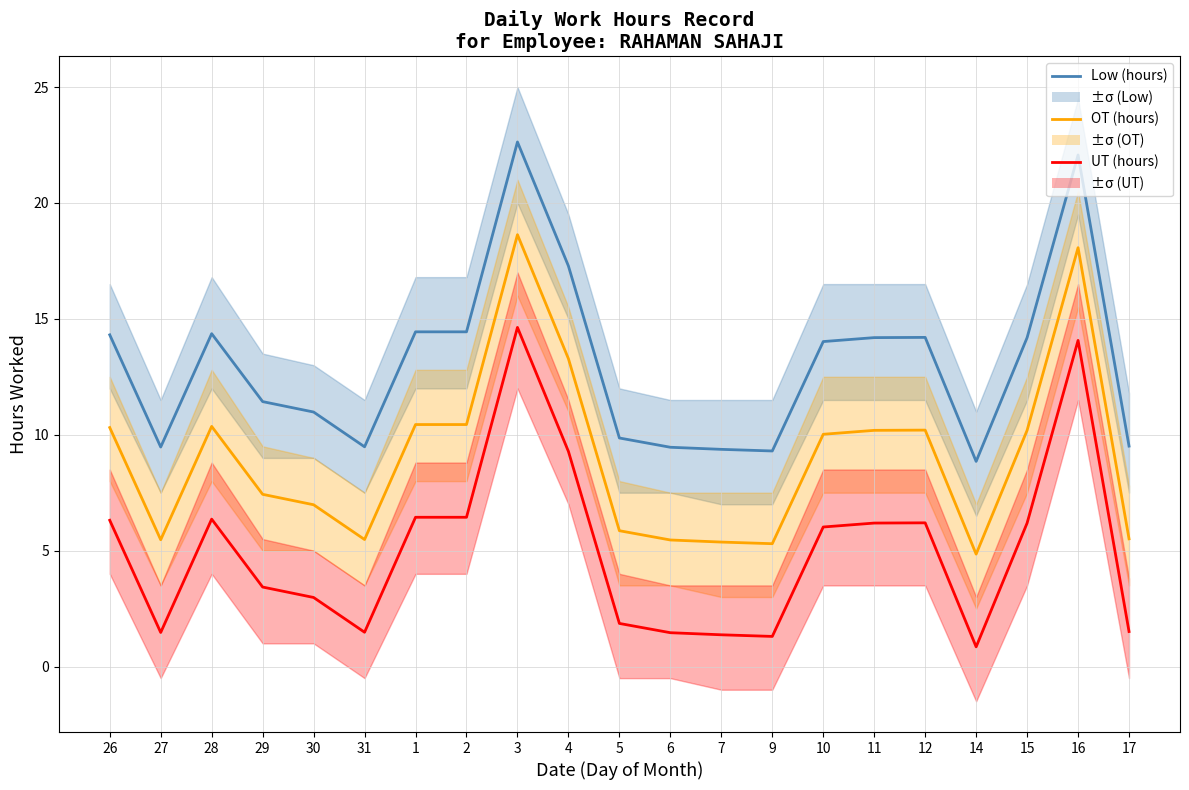

True or false: OT (hours) has more than 0 interior local peaks.

True